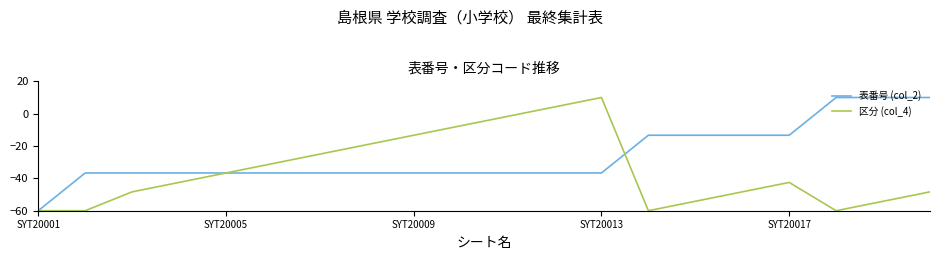

What is the lowest value of the 表番号 (col_2) series?

-60.0